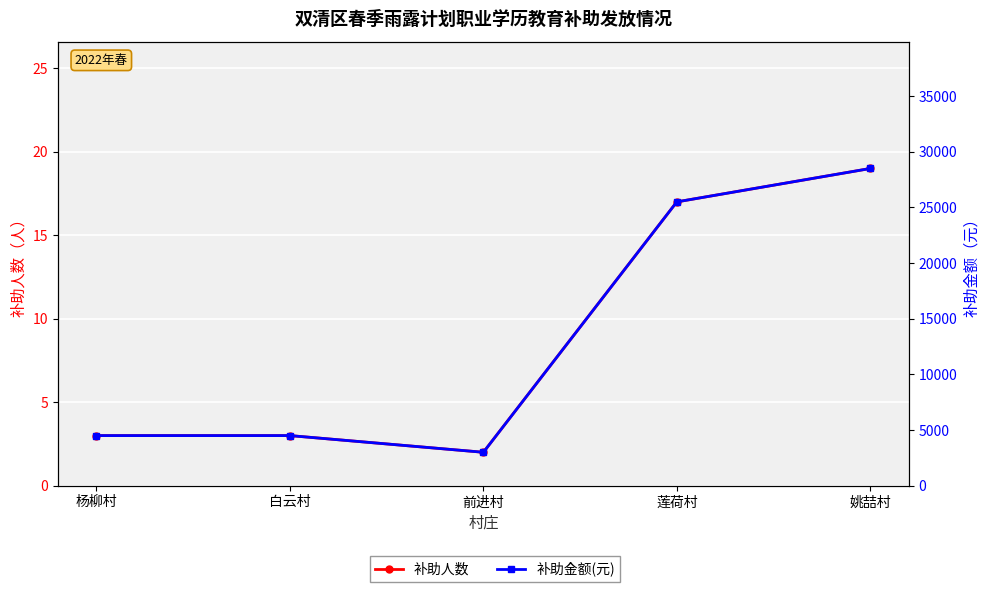

What is the minimum value shown in the chart?

2